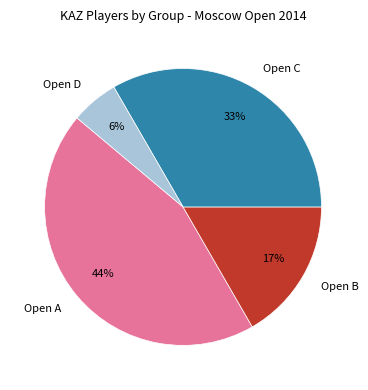

Is it true that Open B is 17% of the pie?

True